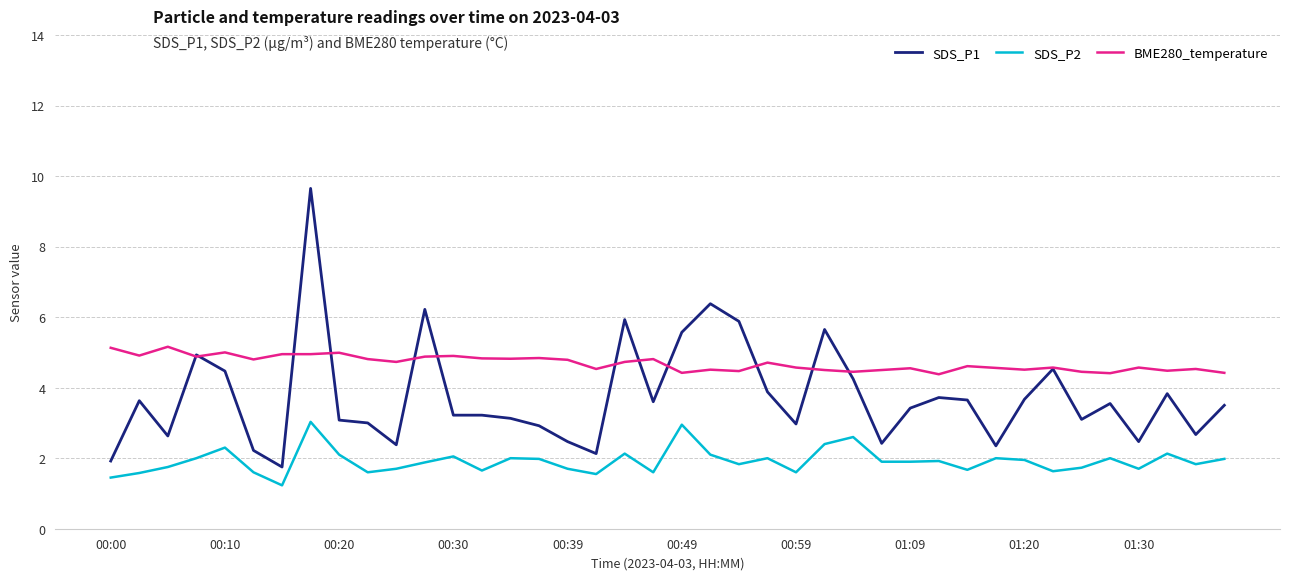

List the series in order of their peak value, lowest first.

SDS_P2, BME280_temperature, SDS_P1